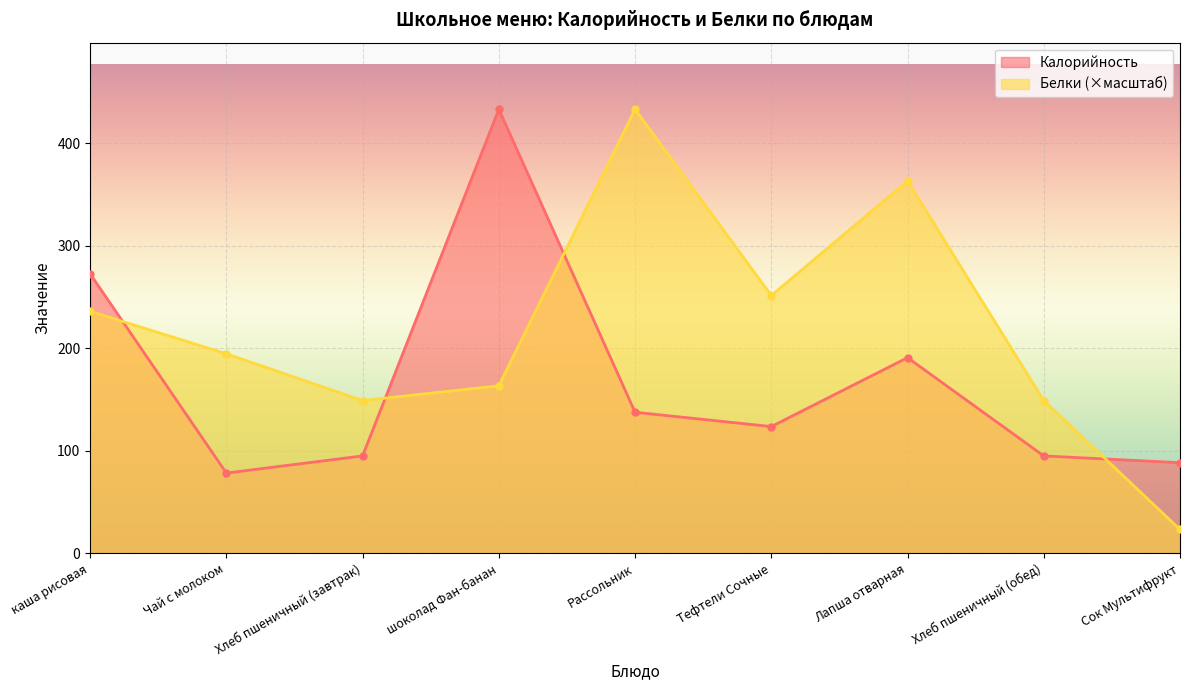

List the labels in order of Калорийность value, largest first.

шоколад Фан-банан, каша рисовая, Лапша отварная, Рассольник, Тефтели Сочные, Хлеб пшеничный (завтрак), Хлеб пшеничный (обед), Сок Мультифрукт, Чай с молоком